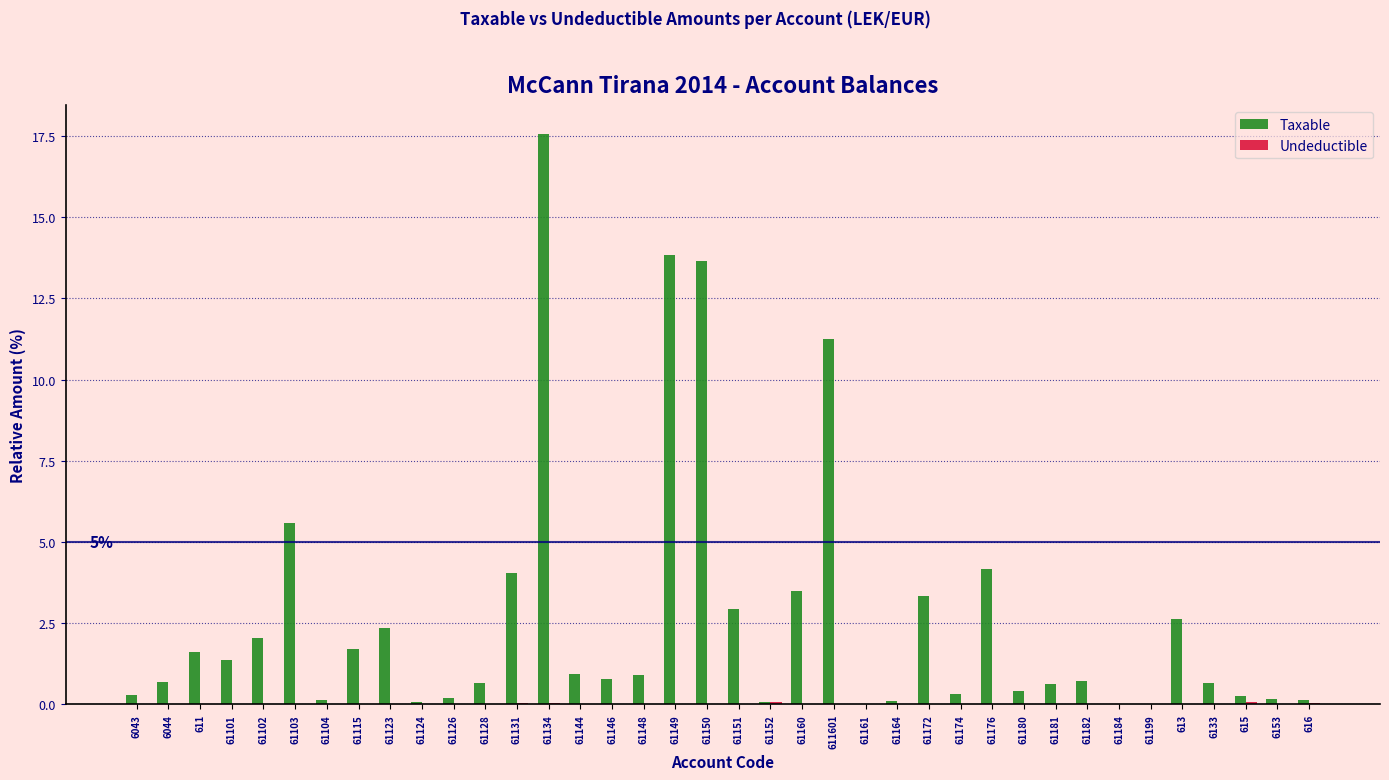

Where is Taxable nearest to the value 8?

61103